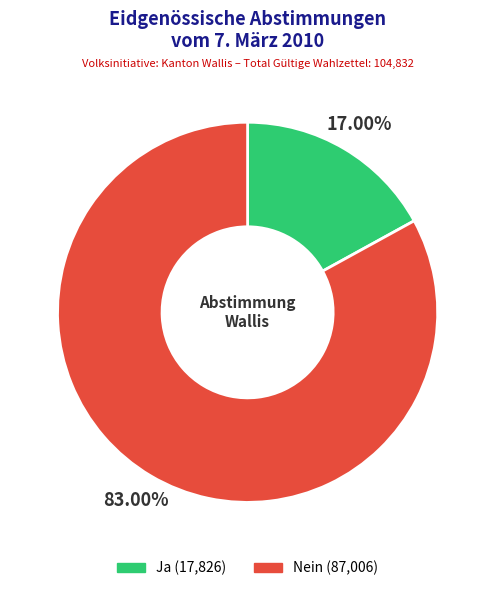

How many slices are in this pie chart?

2